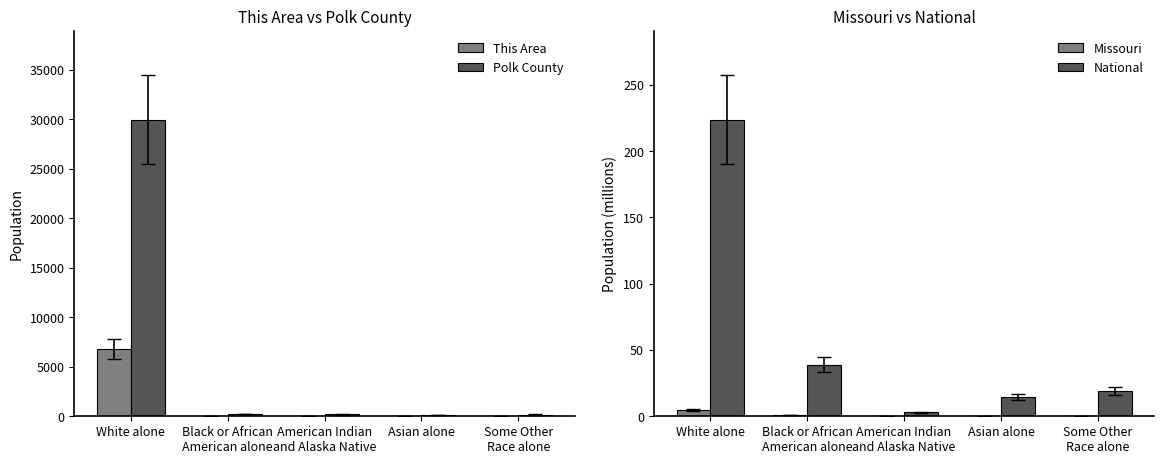

What is the sum of all Missouri values?

5.9